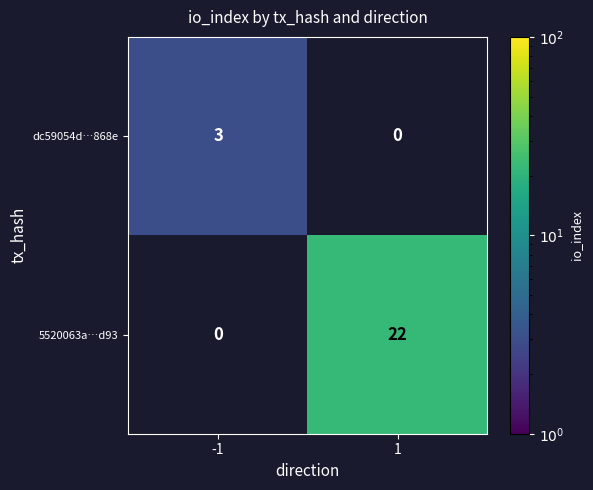

The value of 5520063a…d93 at 1 is 22. True or false?

True